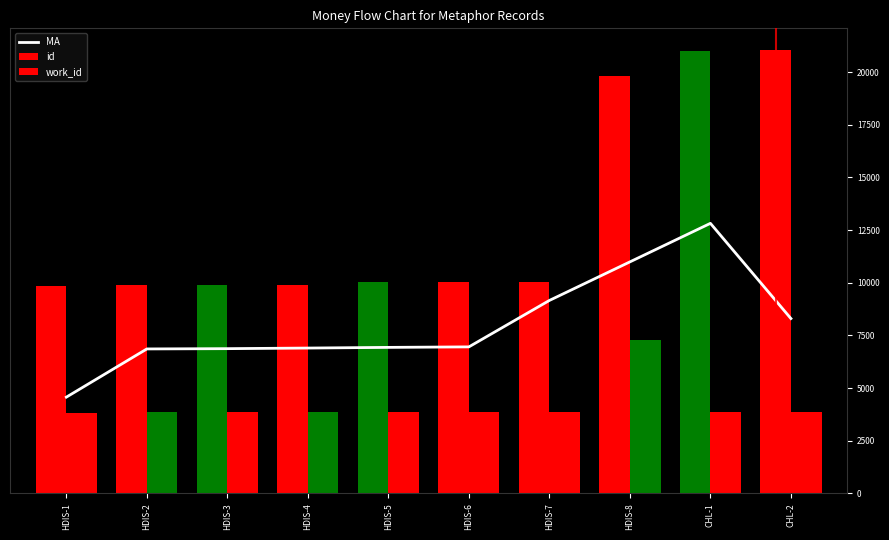

What is the sum of the work_id values at HDIS-2 and HDIS-1?

7677.0